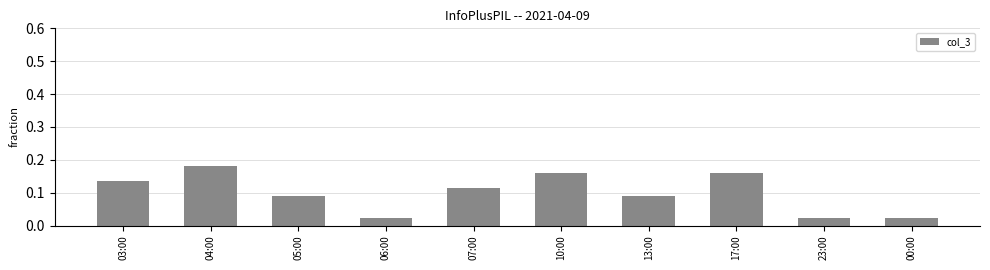

Is it true that the value at 10:00 is 0.0?

False